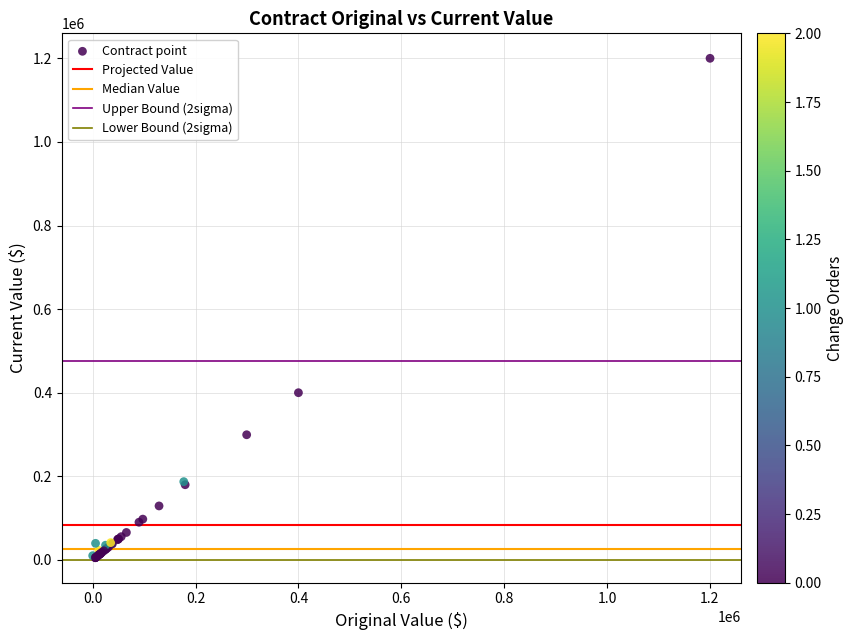

What Y value in the scatter plot is closest to 602643?

400000.0